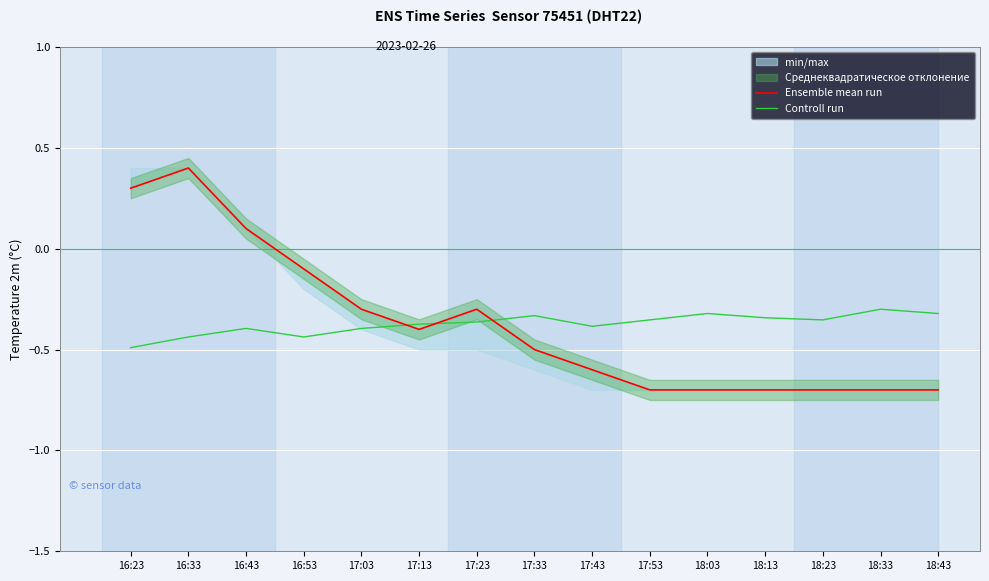

Read the Ensemble mean run value at 17:13.

-0.4